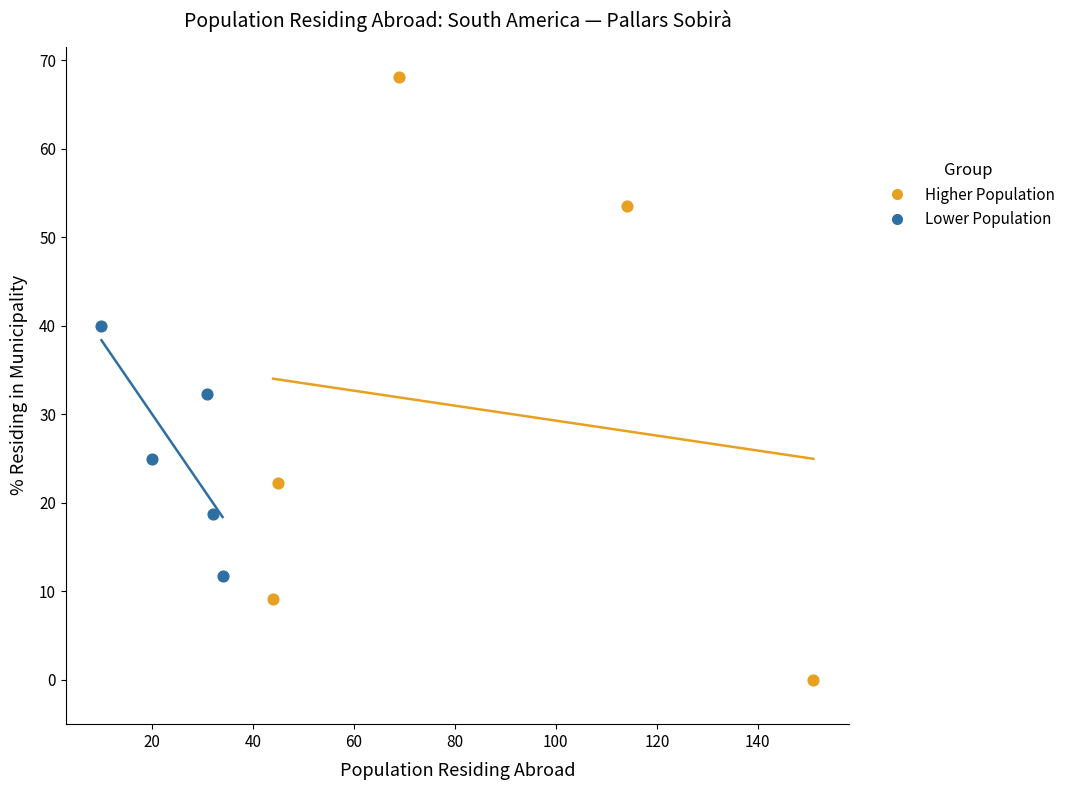

Which series reaches the minimum Y coordinate?

Higher Population